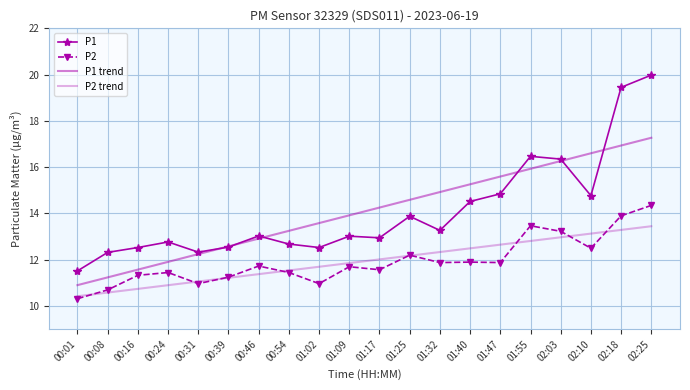

The value of P1 at 01:32 is 22.9. True or false?

False